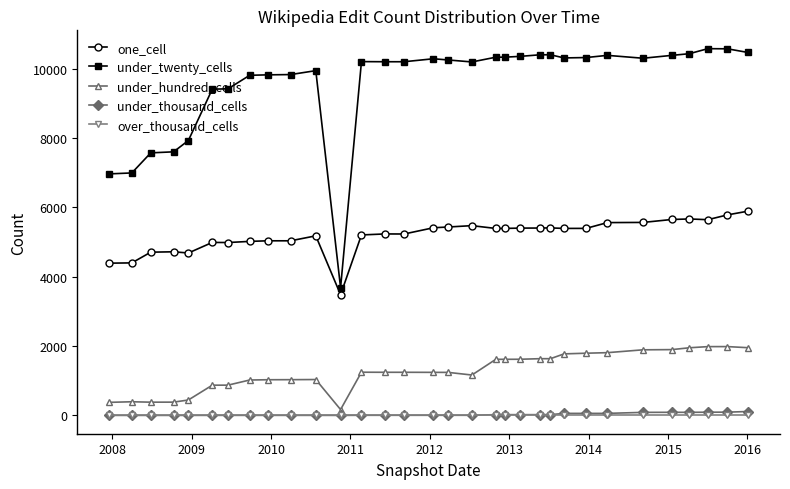

True or false: one_cell and under_hundred_cells intersect in this chart.

False